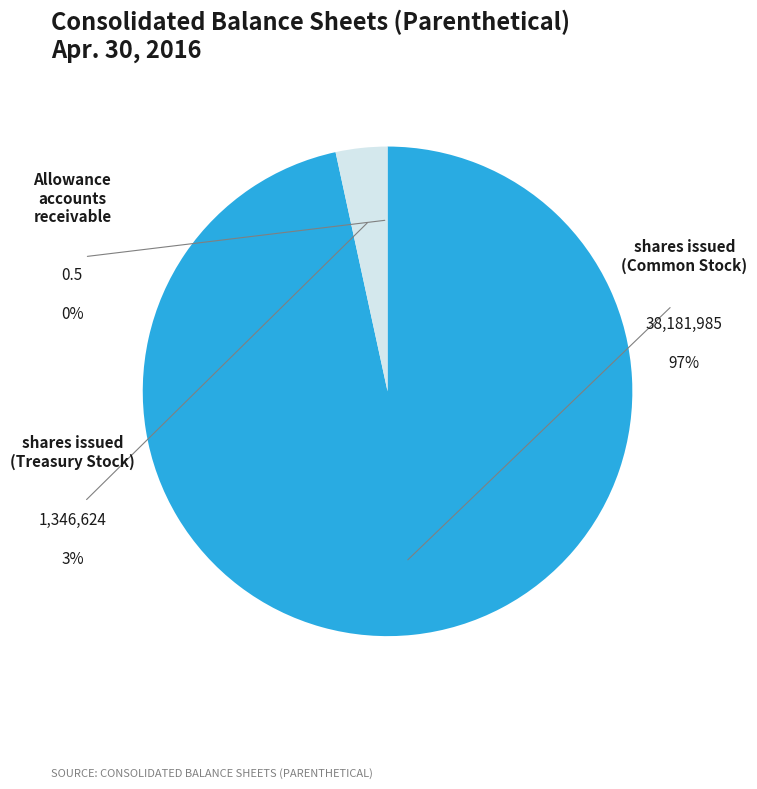

Does shares issued (Common Stock) account for over 50% of the chart?

Yes